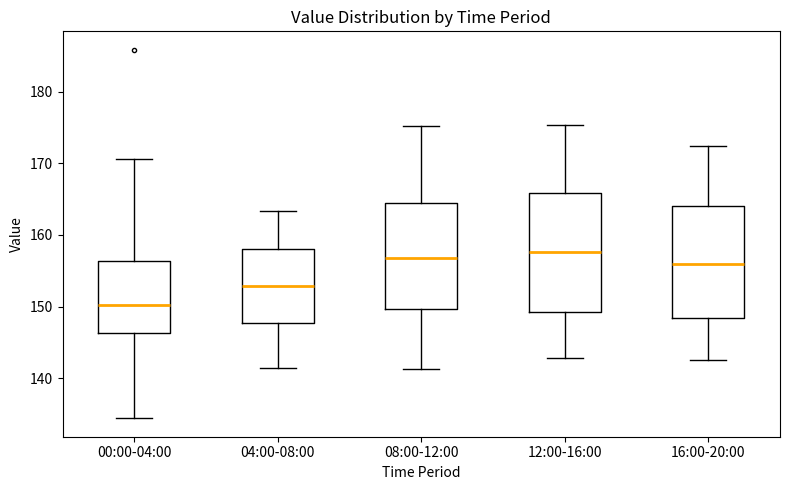

Reading left to right, read every box against the y-axis: the position of its median line, the range the box covers, and the ends of its whiskers. The values are not printed on the chart, so give them approximately, as read against the axis.

00:00-04:00: median 150, box 146 to 156, whiskers 134 to 171
04:00-08:00: median 153, box 148 to 158, whiskers 142 to 163
08:00-12:00: median 157, box 150 to 164, whiskers 141 to 175
12:00-16:00: median 158, box 149 to 166, whiskers 143 to 175
16:00-20:00: median 156, box 148 to 164, whiskers 143 to 172